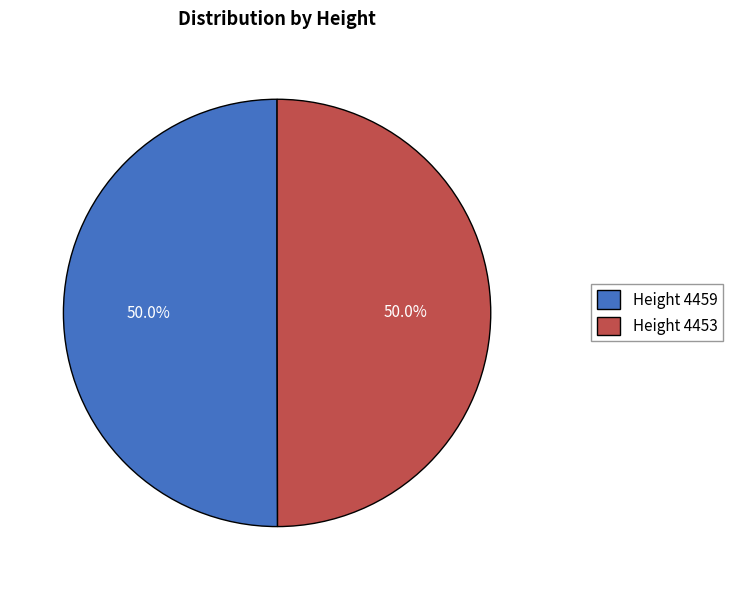

Combined, do Height 4453 and Height 4459 account for over 50%?

Yes